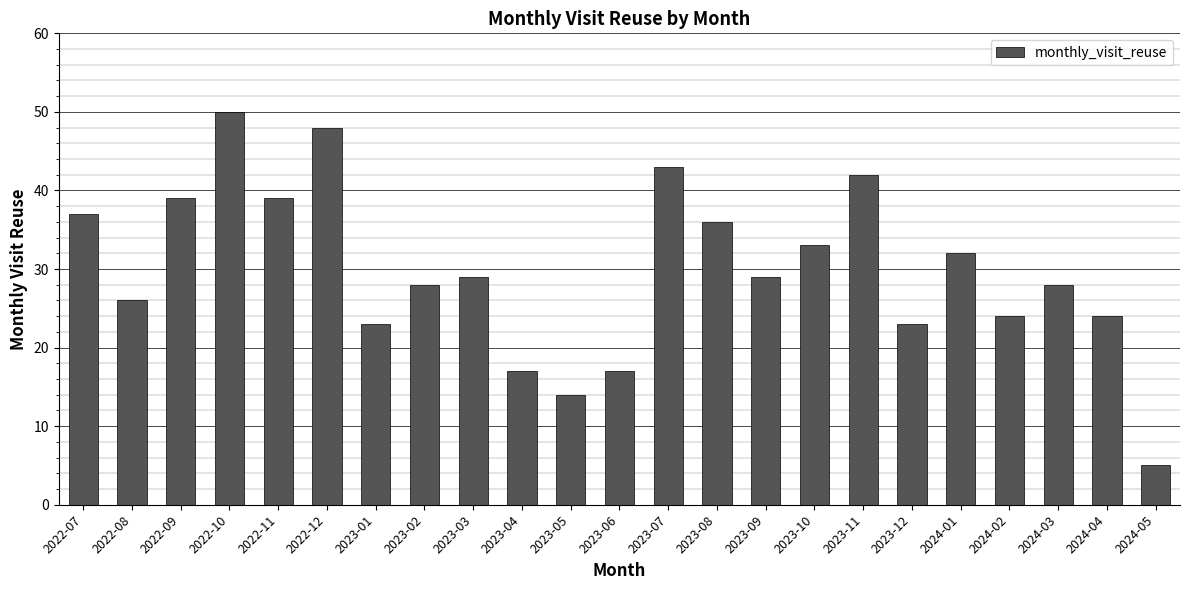

What is the label of the 13th bar from the right?

2023-05